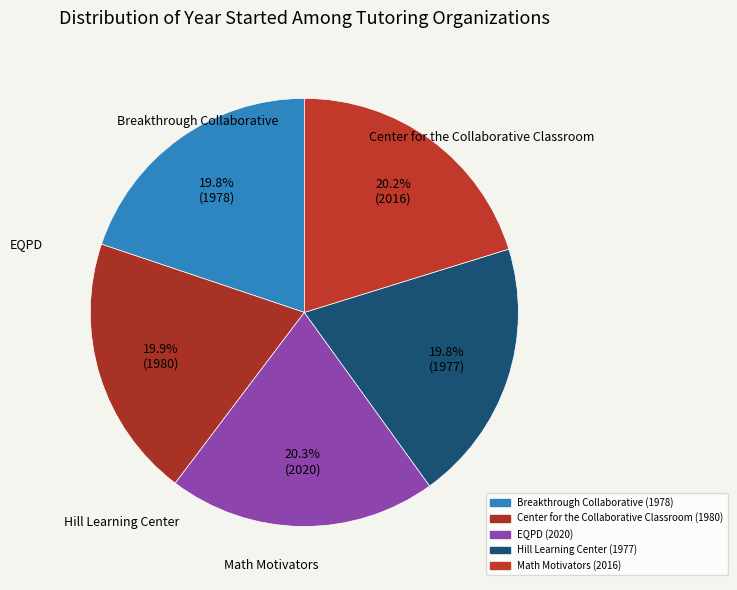

What is the change in value from Breakthrough Collaborative to Hill Learning Center?

-1